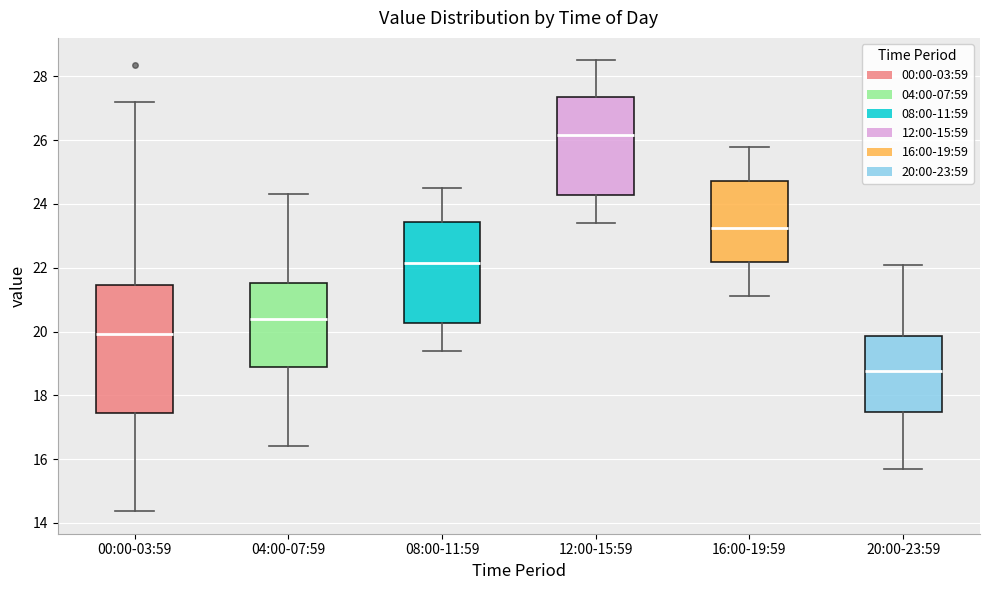

Where does the median line of the box for 16:00-19:59 sit on the y-axis? The values are not printed on the chart, so give them approximately, as read against the axis.

23.2